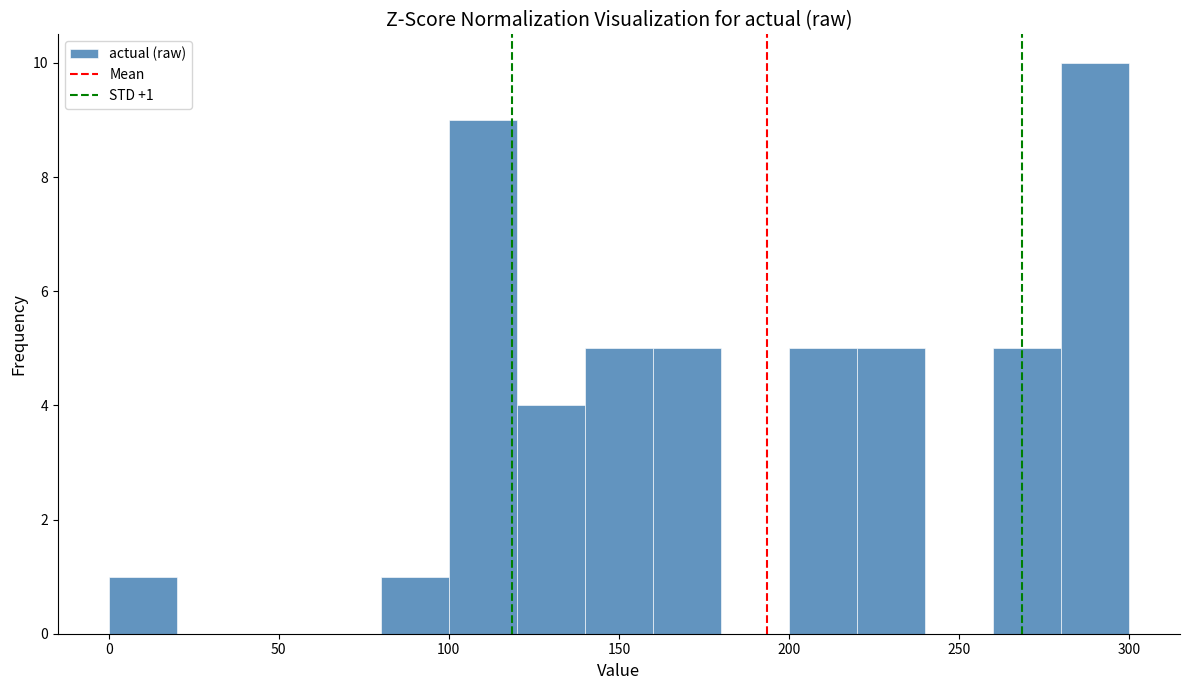

Over which range of the x-axis is the bar tallest?

280 to 300